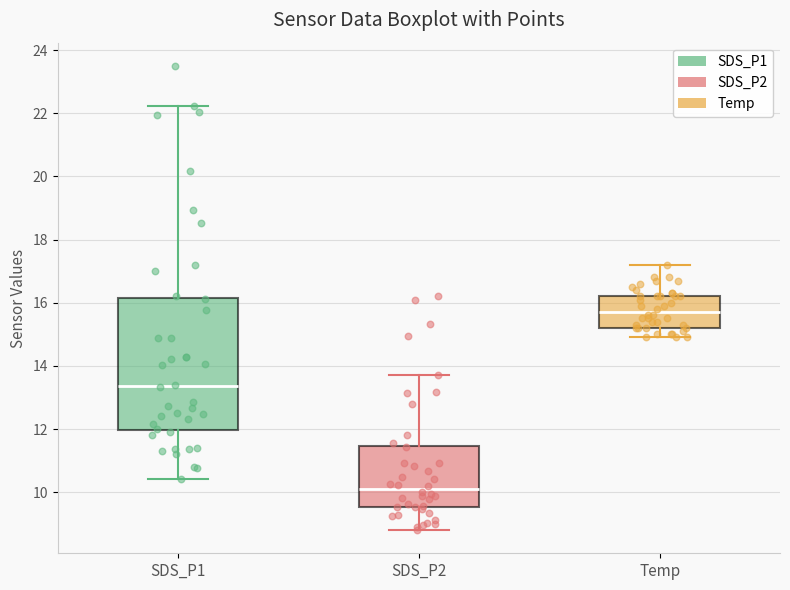

Comparing the boxes themselves (not the whiskers), which one is the tallest?

SDS_P1